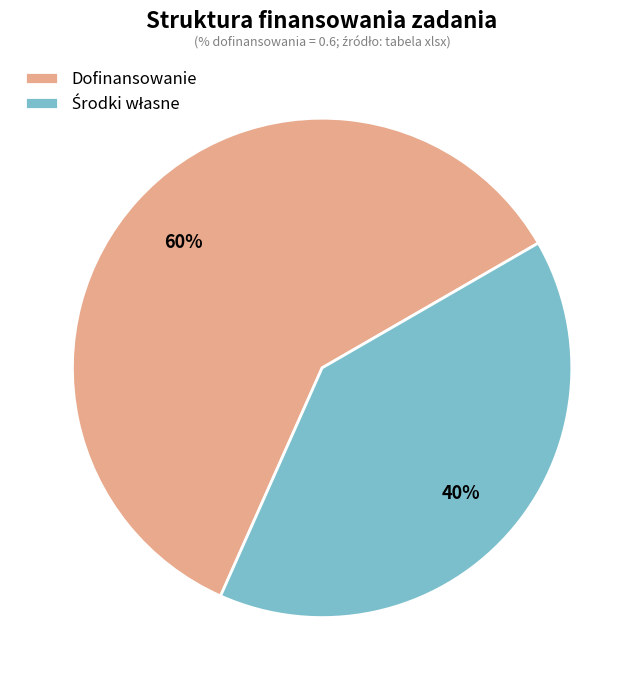

The Dofinansowanie slice represents 60% of the pie. True or false?

True